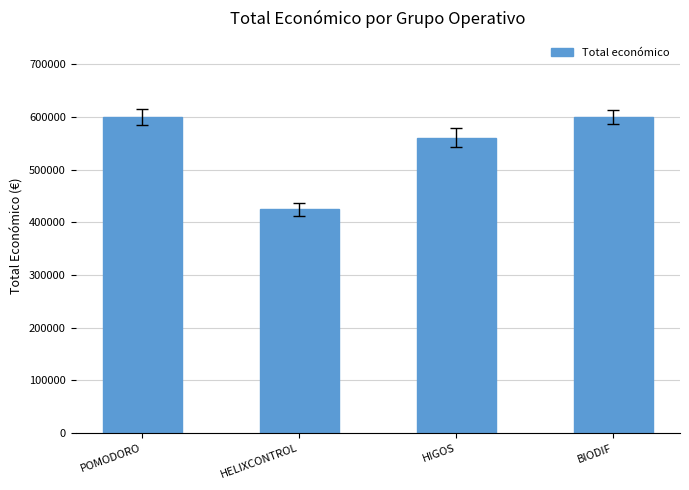

What is the difference between the maximum and minimum values?

175207